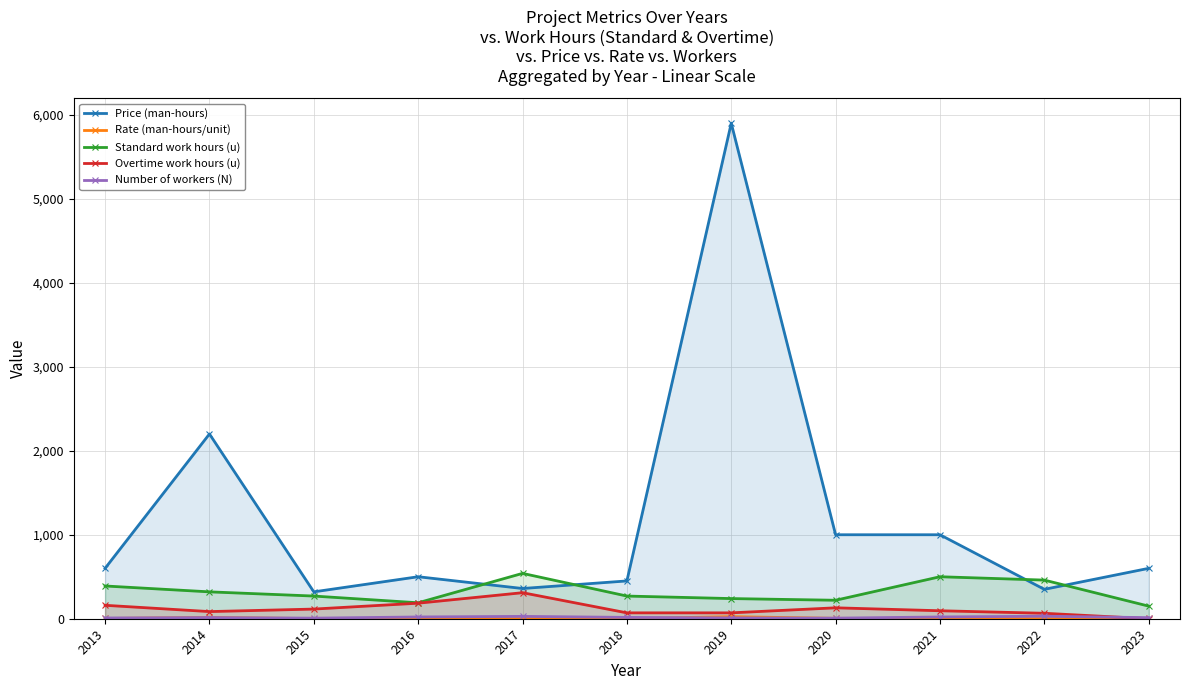

How many interior local valleys does the Rate (man-hours/unit) series have?

2